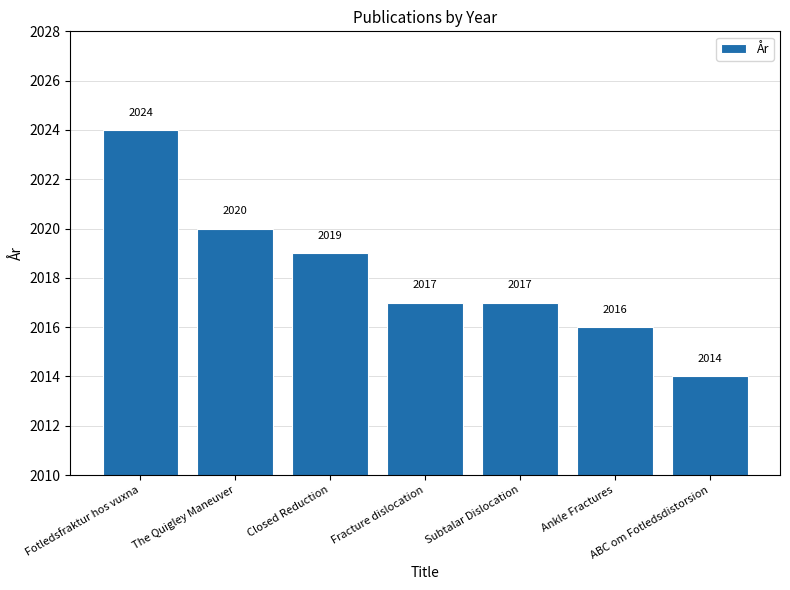

Which label corresponds to the largest value in the chart?

Fotledsfraktur hos vuxna